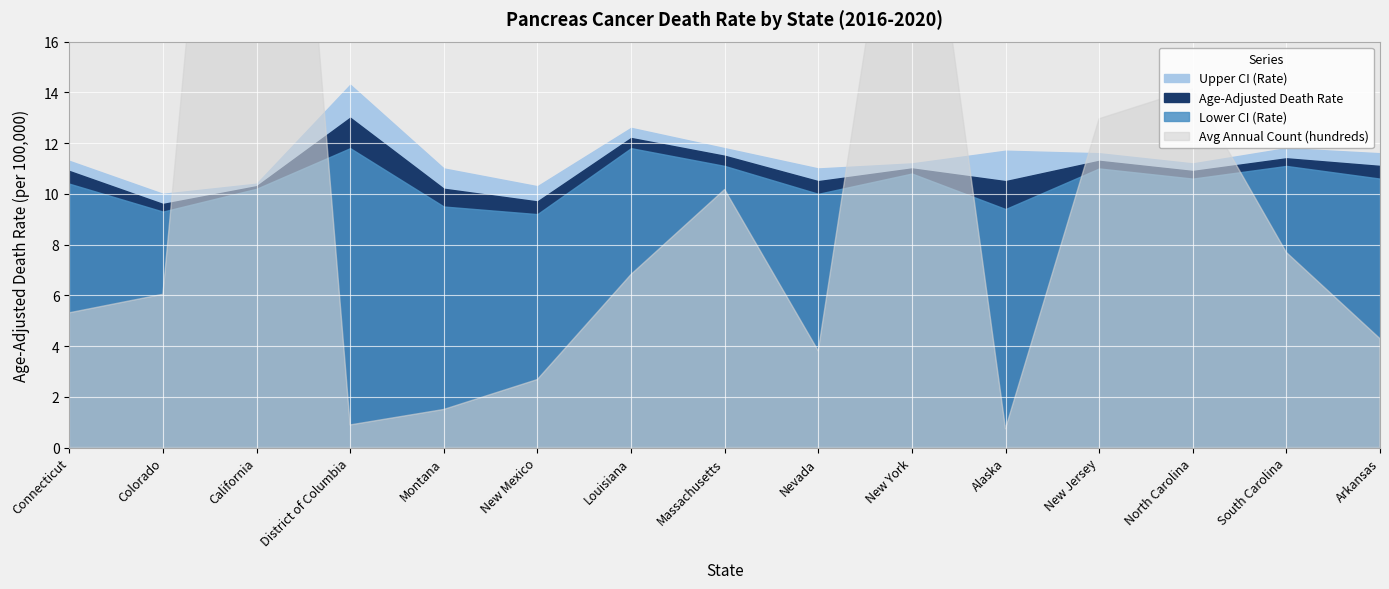

True or false: Lower CI (Rate) has a value of 11.8 at District of Columbia.

True